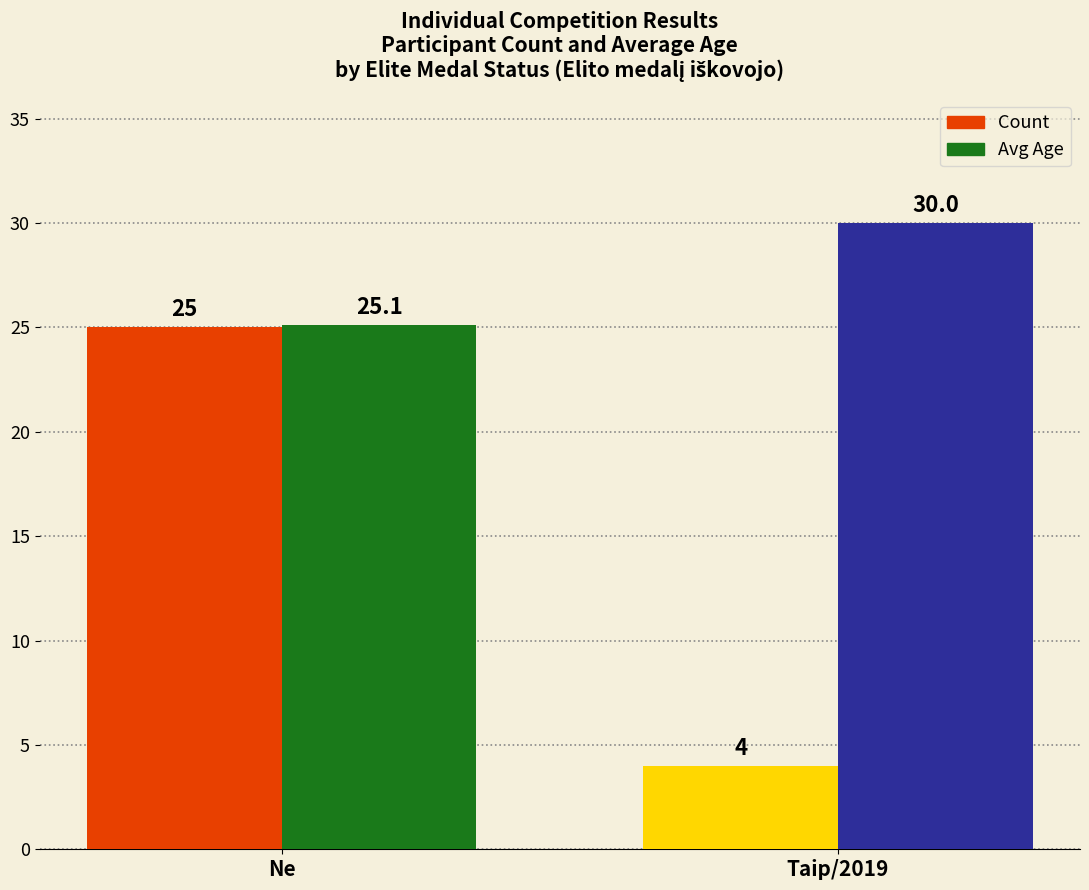

Reading left to right, list all the values displayed in this chart.

Count: Ne=25.0	Taip/2019=4.0
Avg Age: Ne=25.1	Taip/2019=30.0